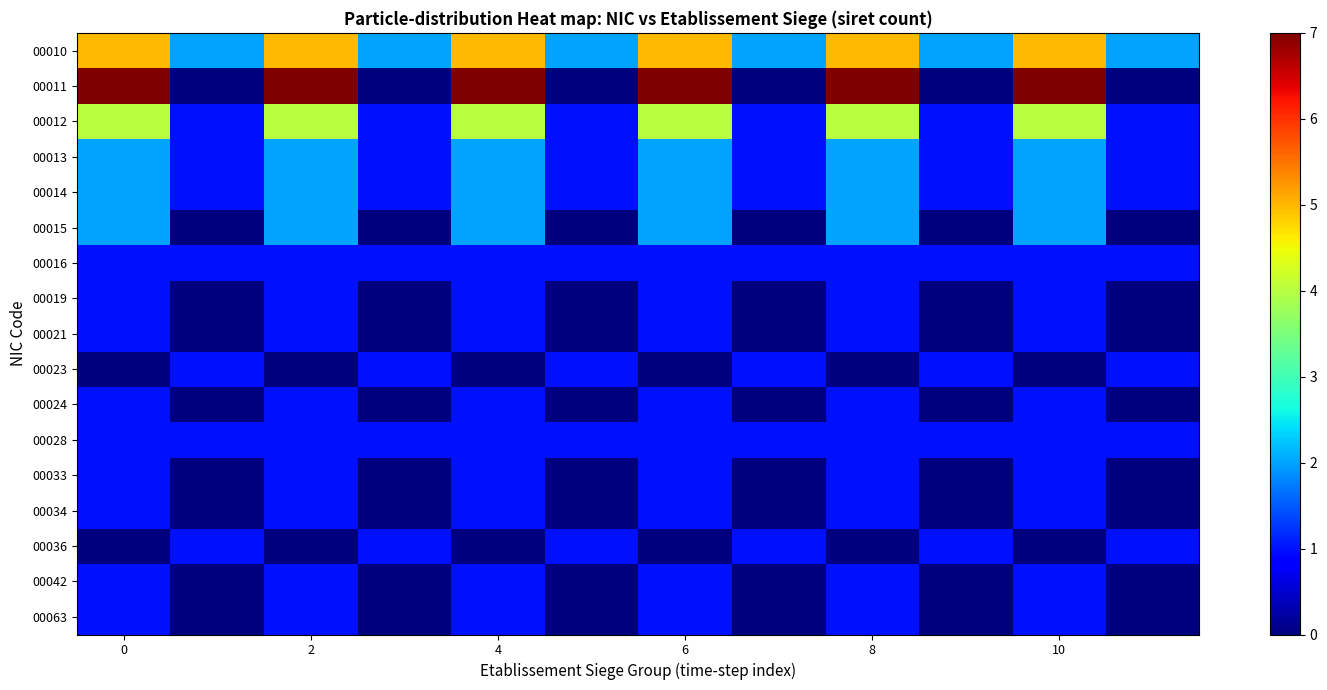

What is the greatest value displayed?

7